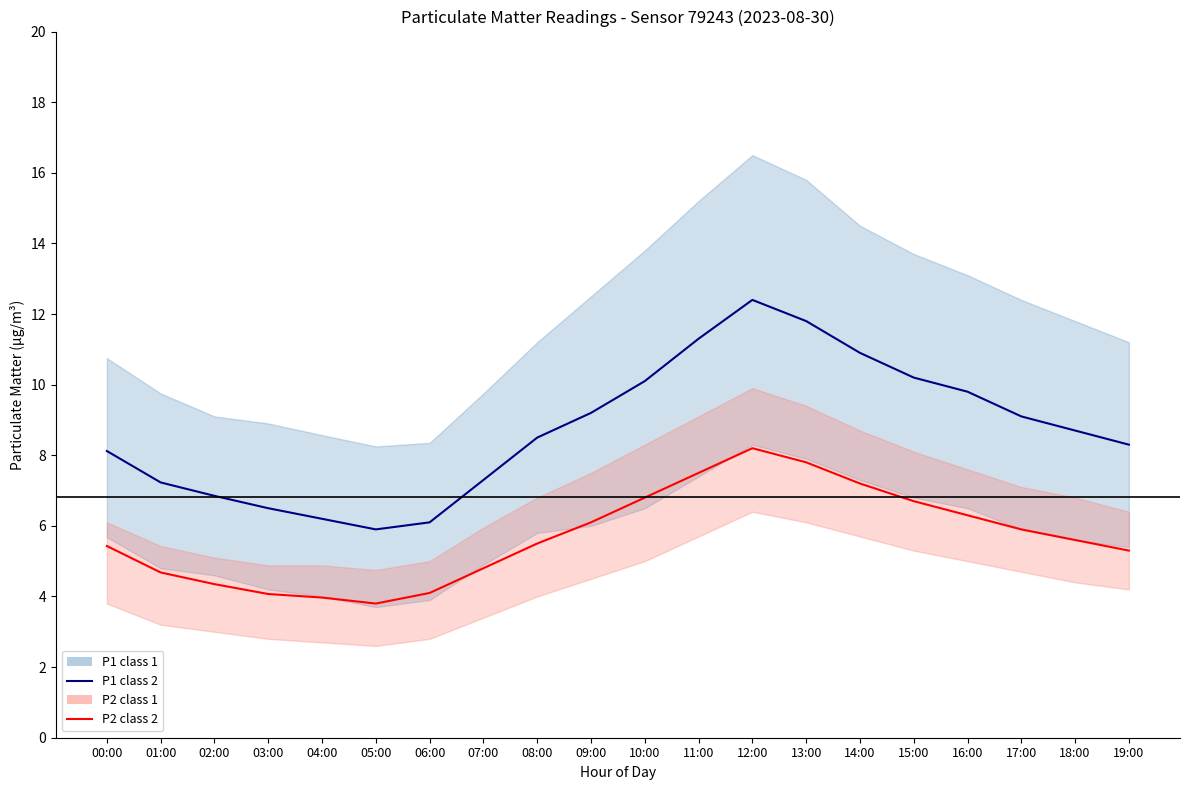

Count the number of categories in the chart.

20